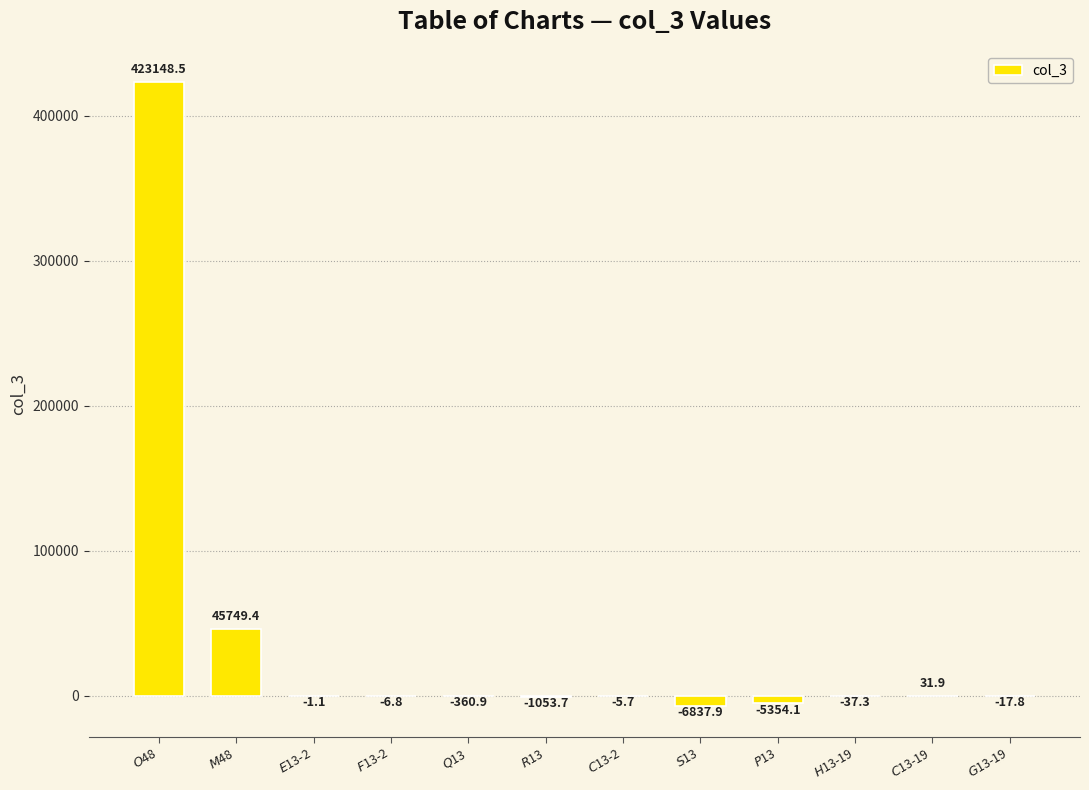

How many data points are above -6?

5